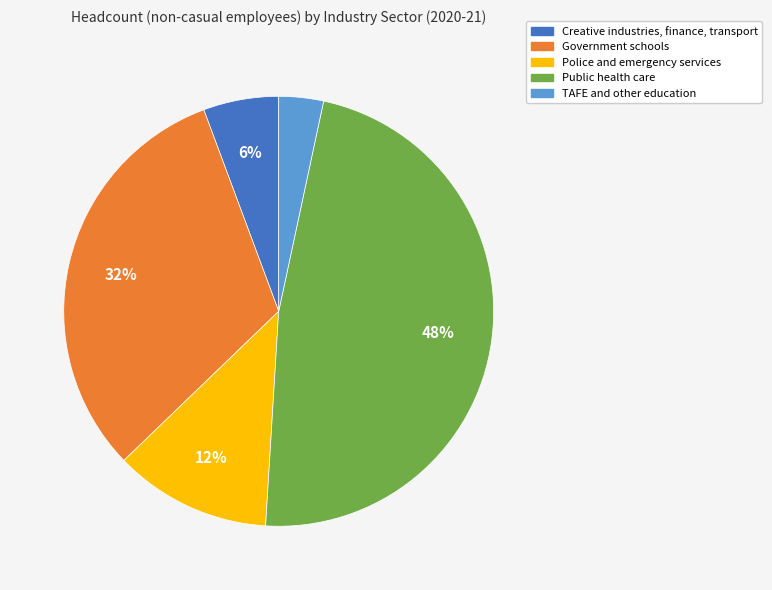

Count the number of slices in the pie.

5